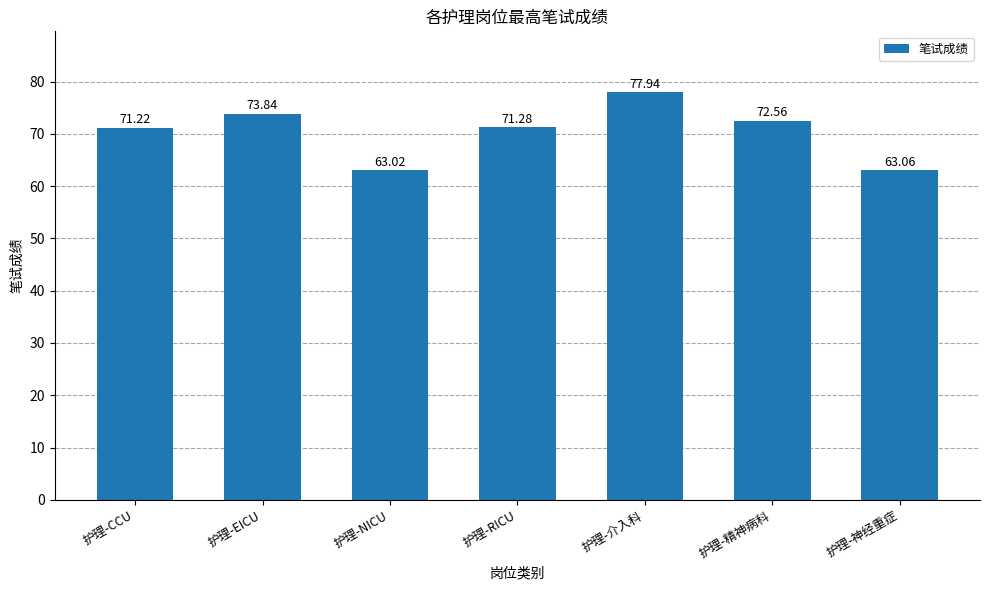

List the labels in order of value, largest first.

护理-介入科, 护理-EICU, 护理-精神病科, 护理-RICU, 护理-CCU, 护理-神经重症, 护理-NICU